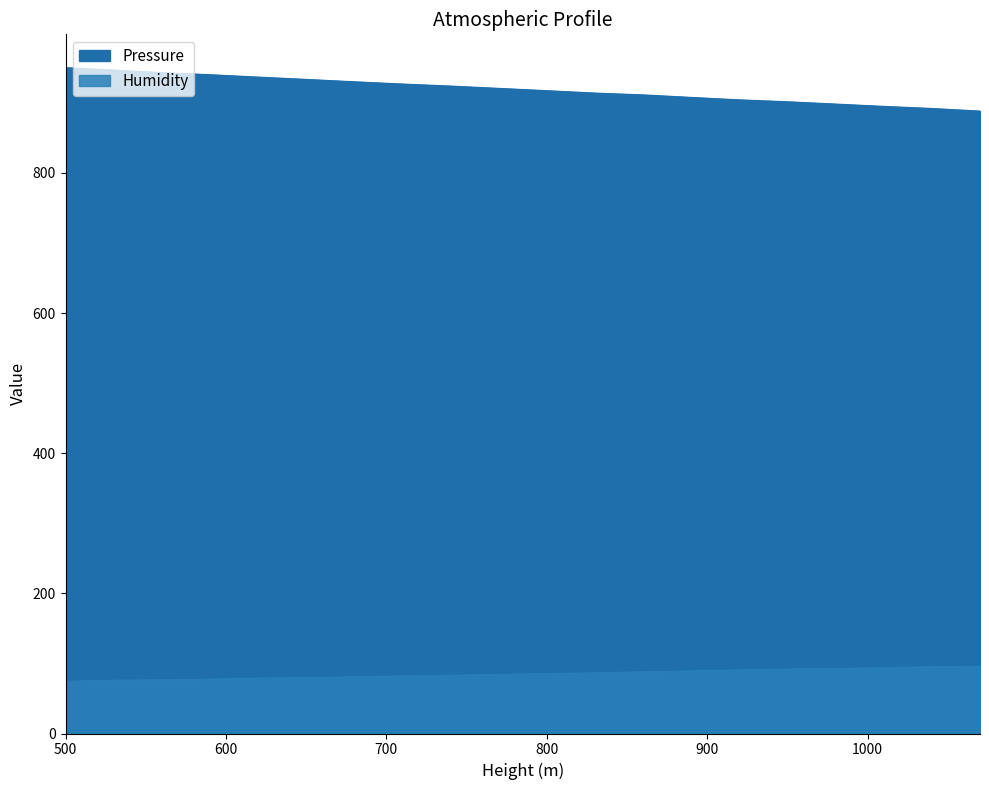

Count the number of data series in this chart.

2